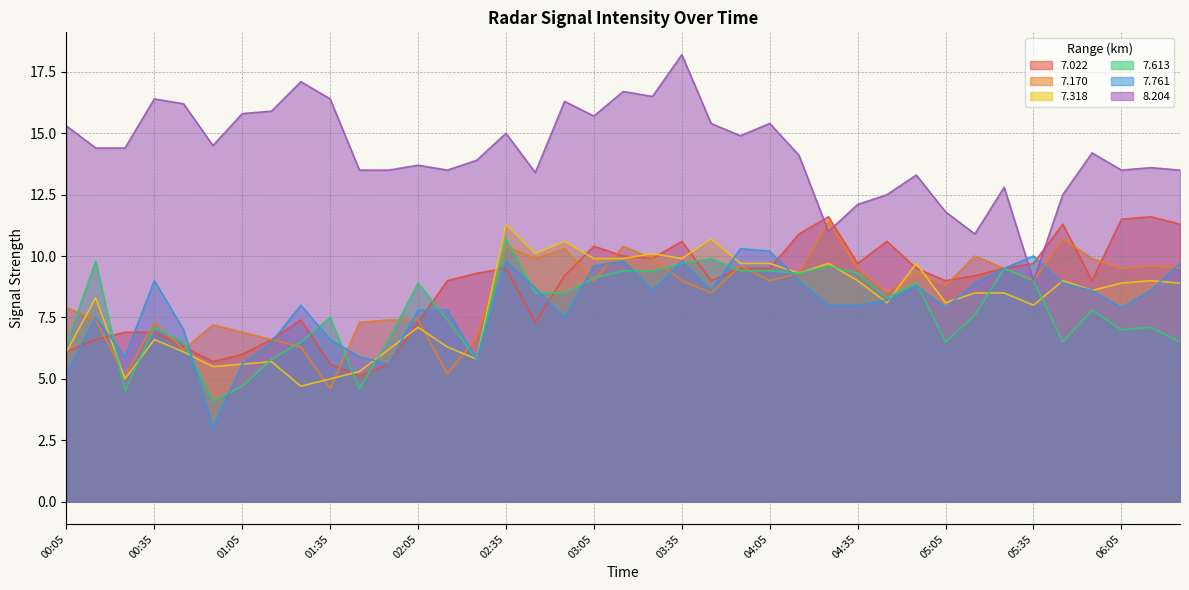

Is the value of 7.022 at 05:45 greater than the value of 7.761 at 01:35?

Yes